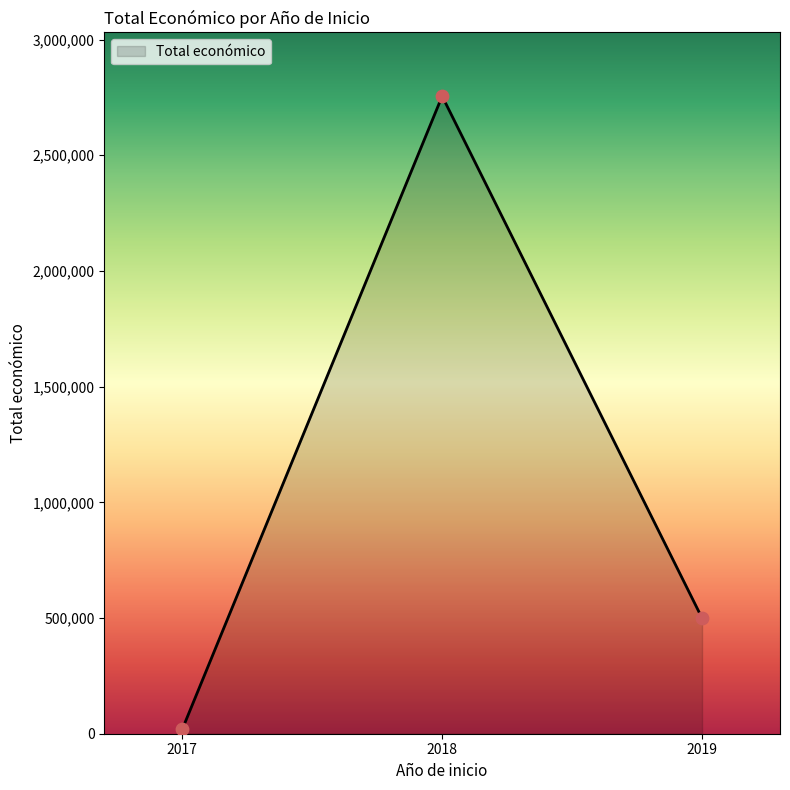

What is the change in value from 2017 to 2019?

+490930